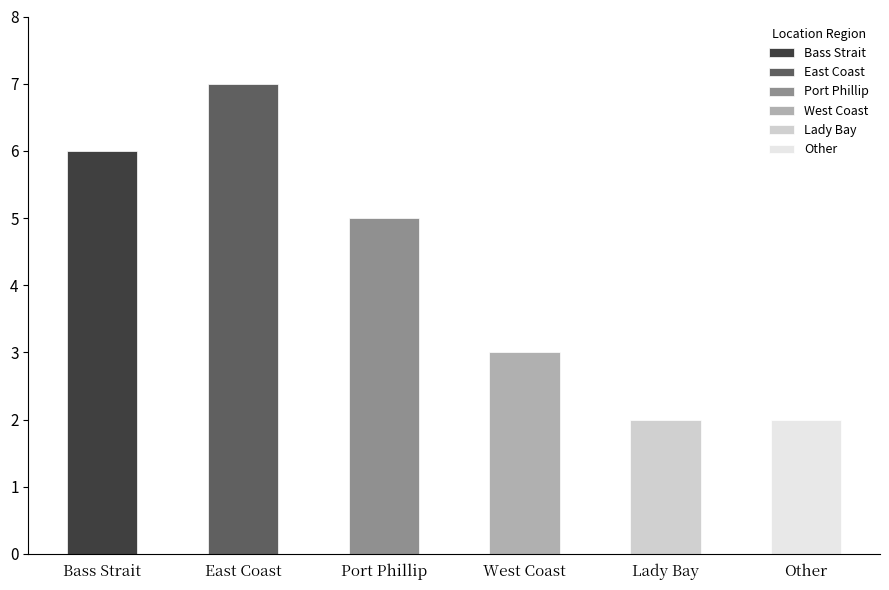

What is the change in value from Port Phillip to Lady Bay?

-3